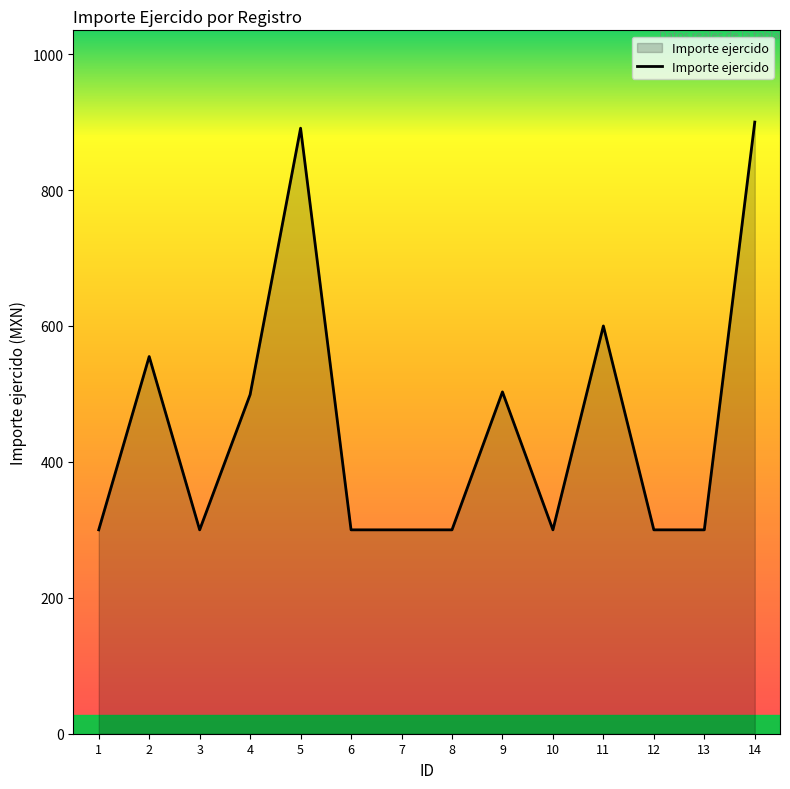

Does the chart have visible grid lines?

No